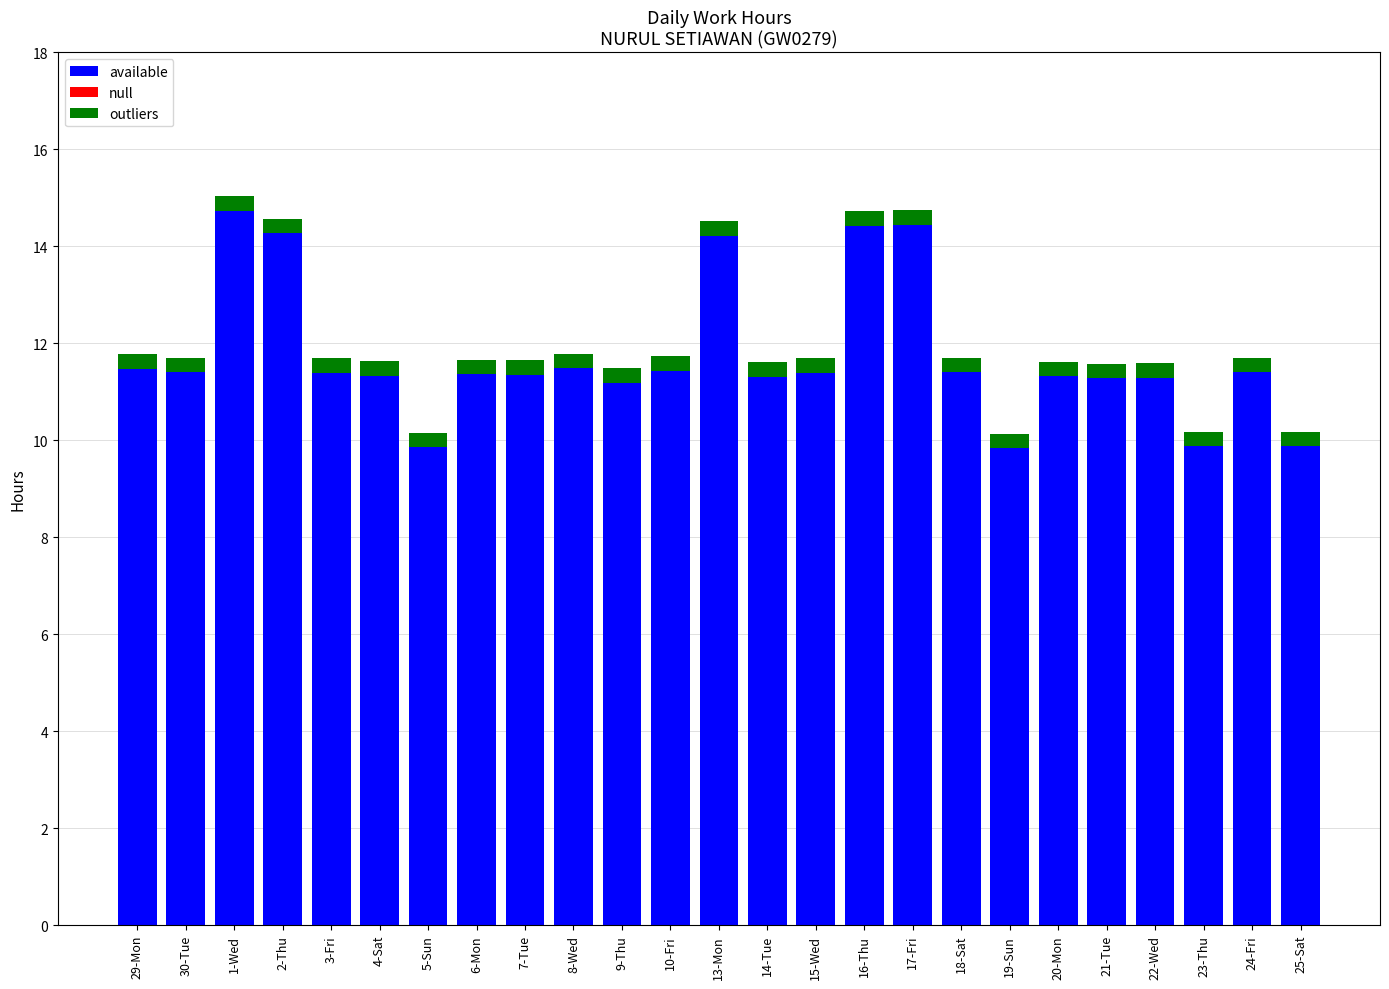

What is the minimum value for available?

9.8